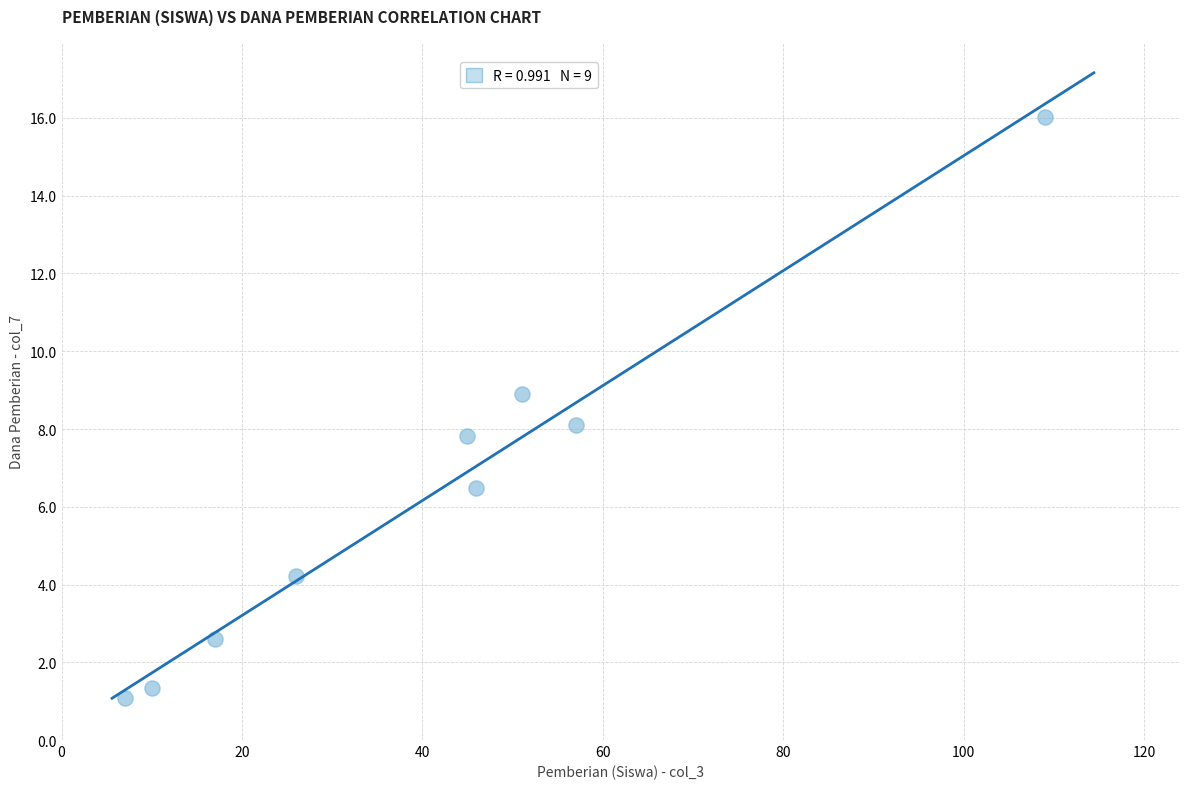

What is the range of Y values (max minus min)?

14.9